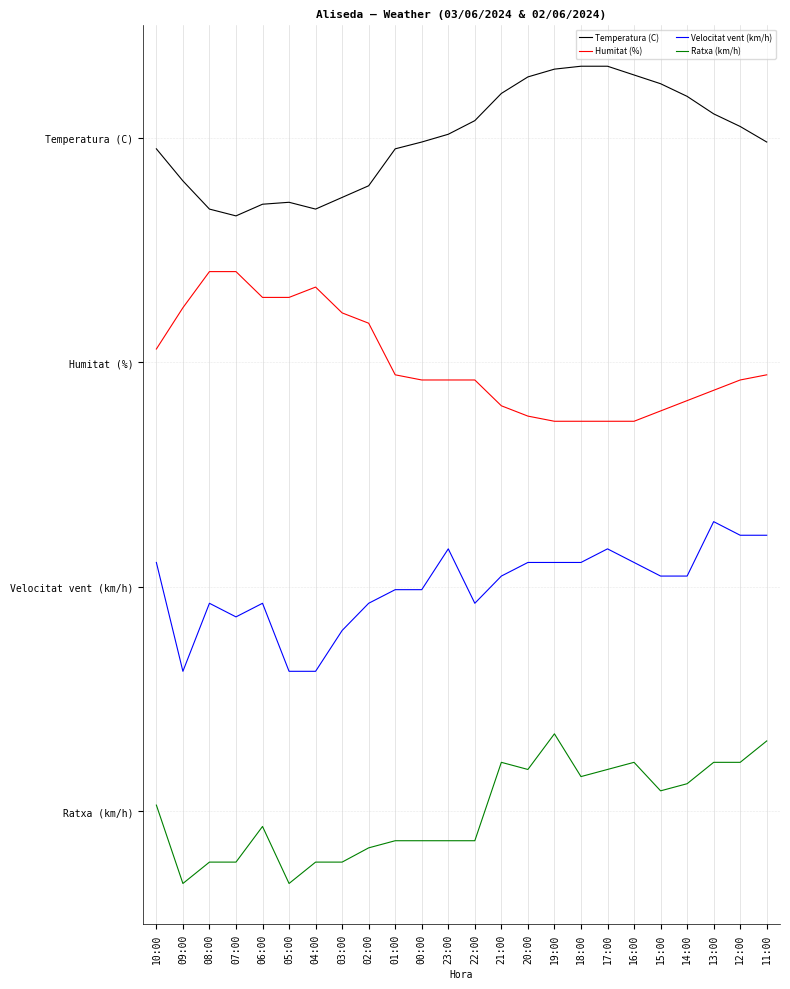

At which category does the chart reach its minimum across all series?

09:00